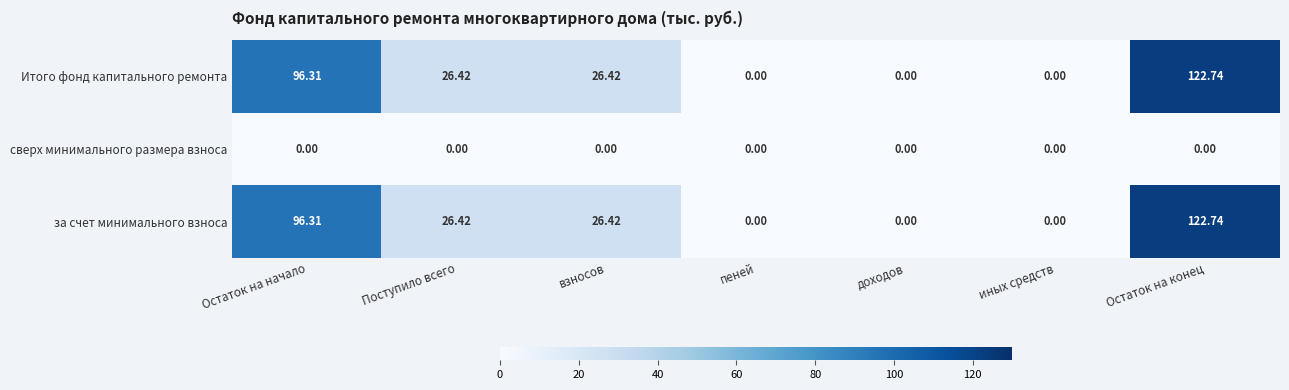

At which category does the chart reach its peak across all series?

Остаток на конец